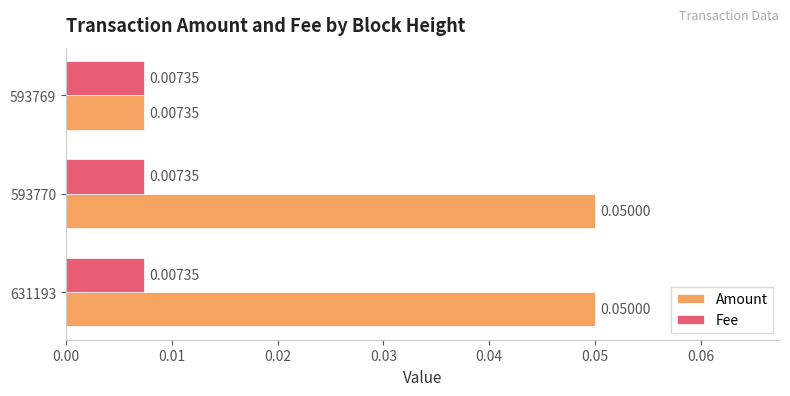

Between 593770 and 593769, which series saw the biggest shift?

Amount